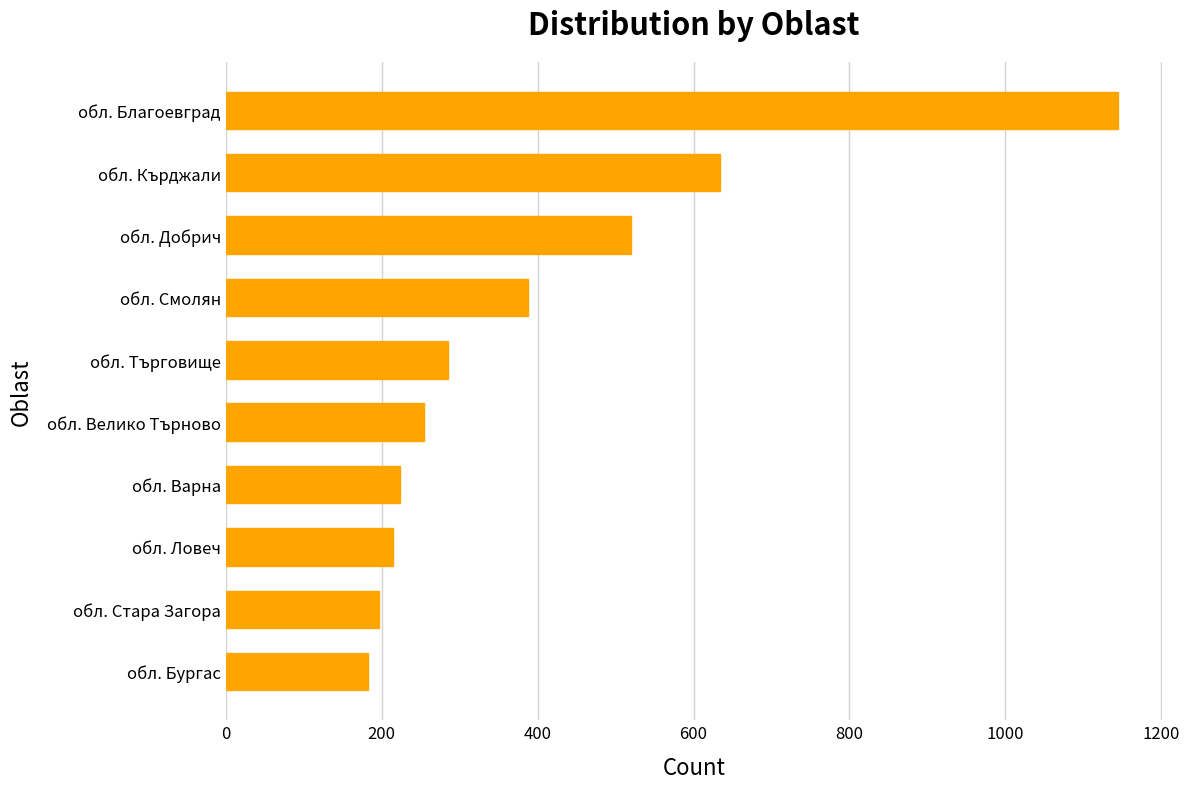

What is the minimum value shown in the chart?

182